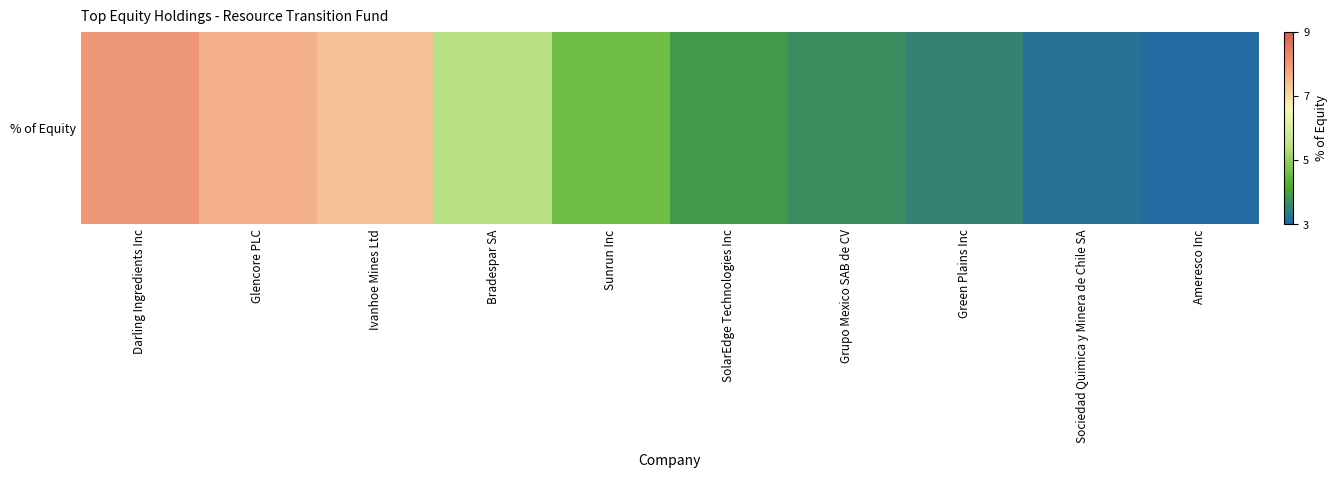

What is the maximum value shown in the chart?

8.0